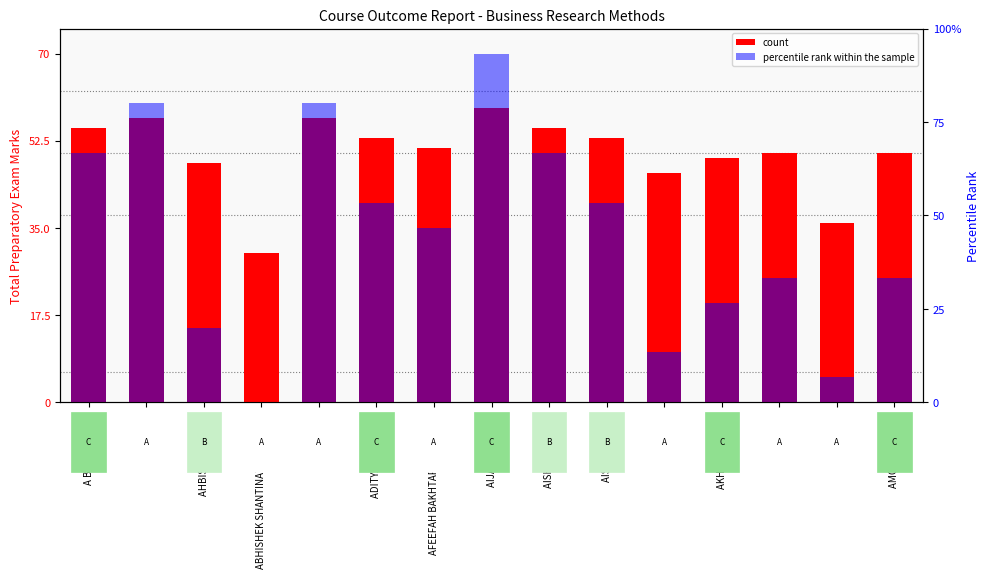

At which category is the sum across all series the highest?

AIJAZ MUJAWAR